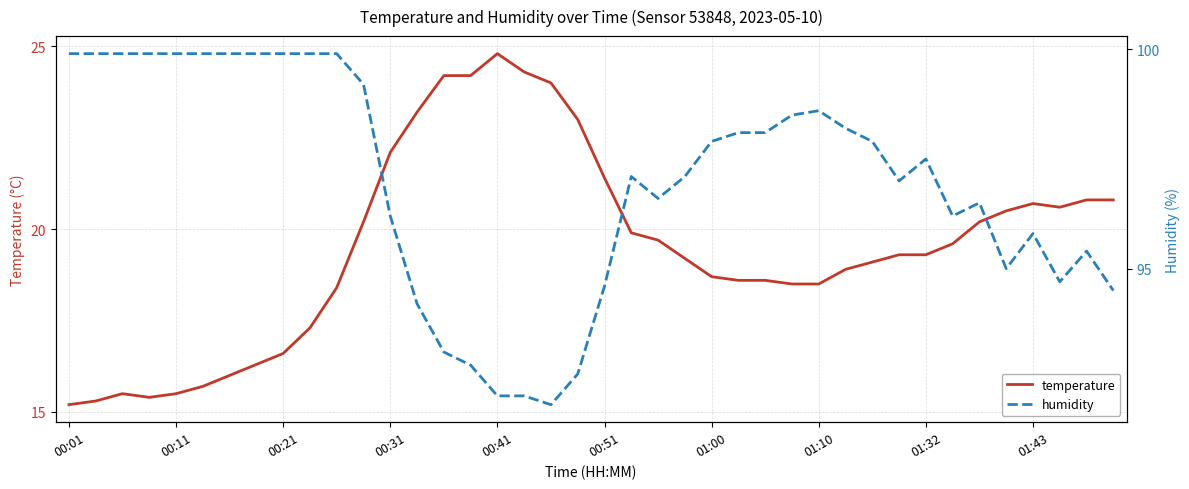

True or false: temperature has a value of 19.3 at 01:32.

True